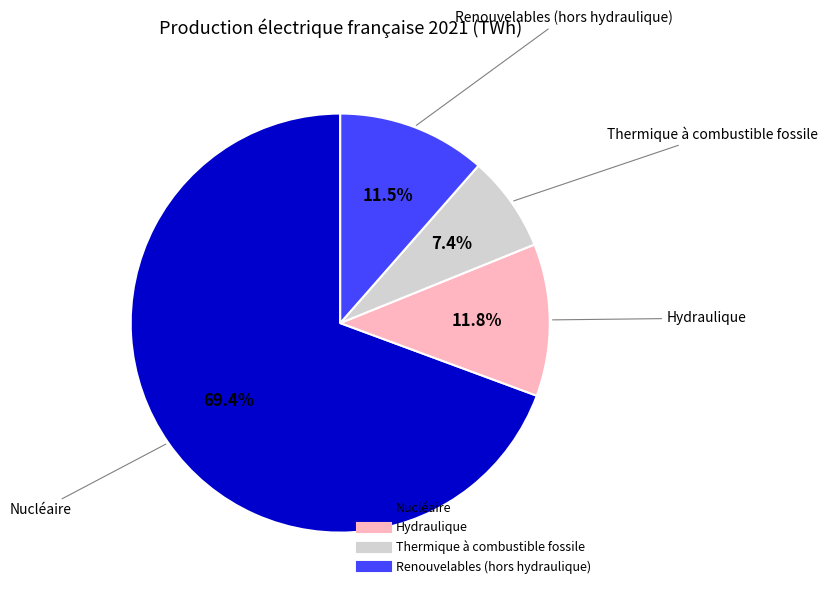

Which slice is the smallest?

Thermique à combustible fossile